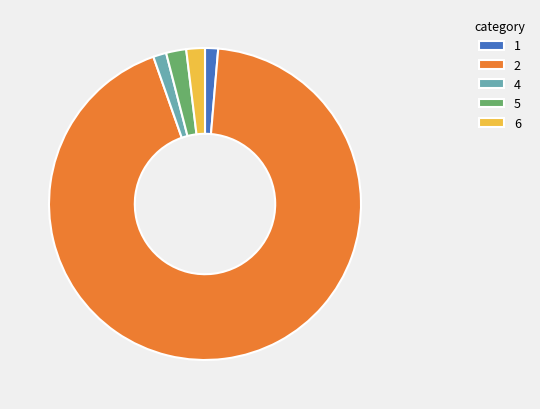

True or false: 4 accounts for 1% of the total.

True